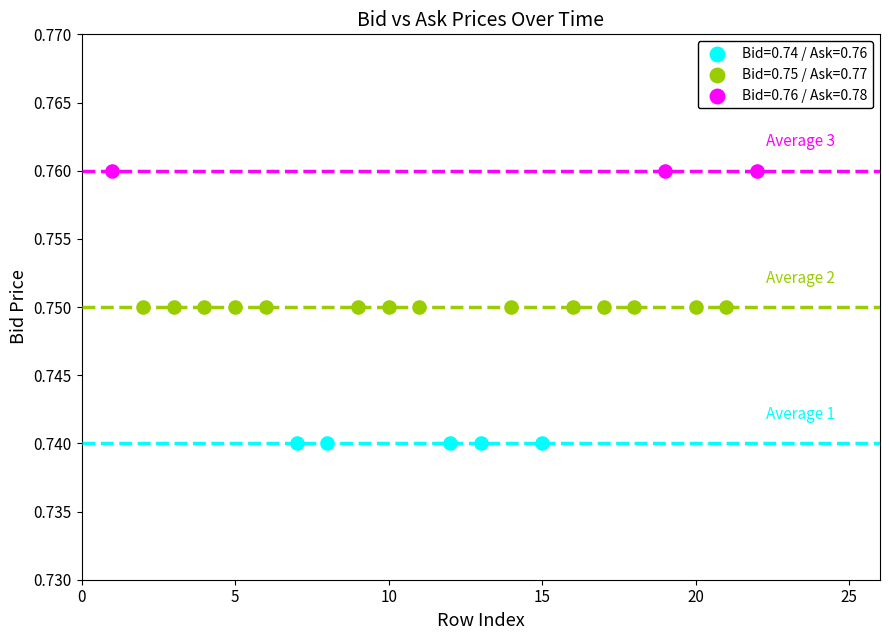

Which series reaches the minimum Y coordinate?

Bid=0.74 / Ask=0.76